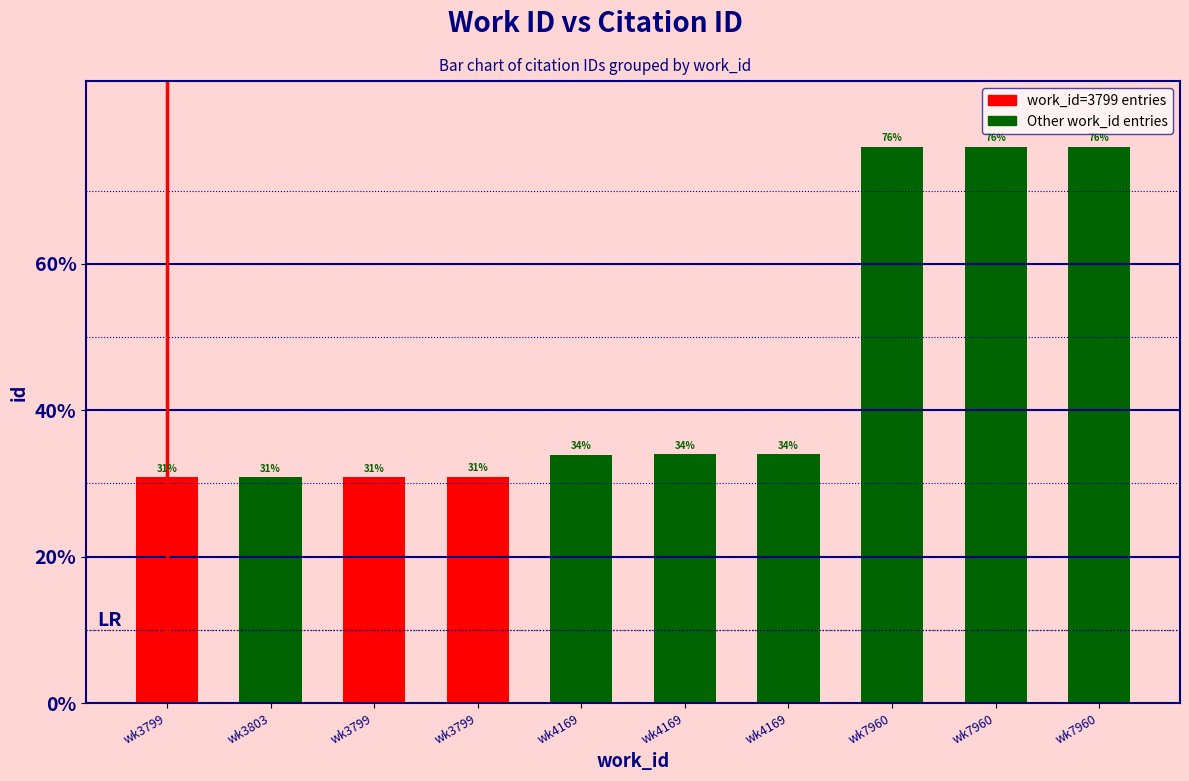

List the labels in order of value, smallest first.

wk3799, wk3803, wk3799, wk3799, wk4169, wk4169, wk4169, wk7960, wk7960, wk7960